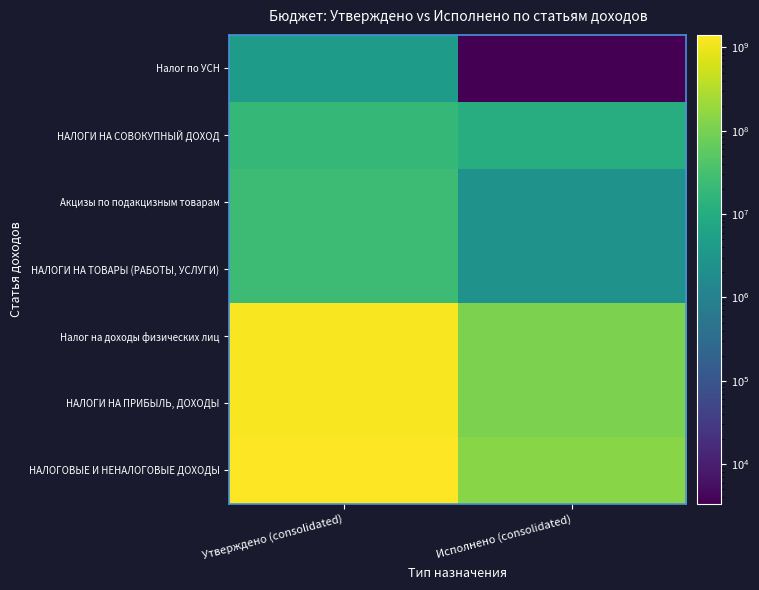

Which has a higher value, Утверждено (consolidated) or Исполнено (consolidated)?

Утверждено (consolidated)